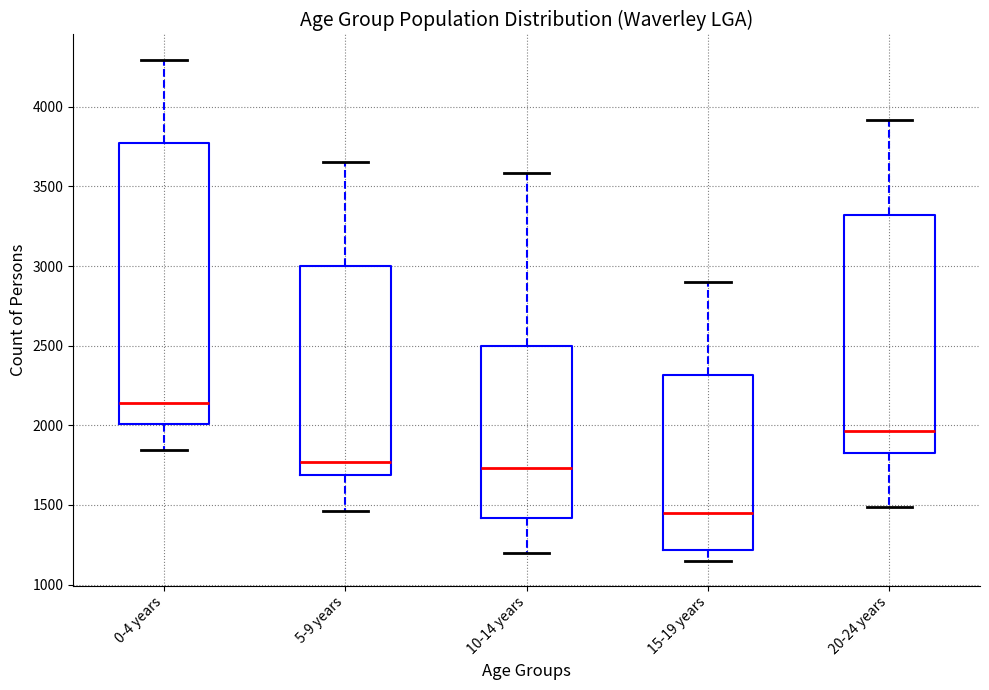

Which box's median line is the lowest?

15-19 years